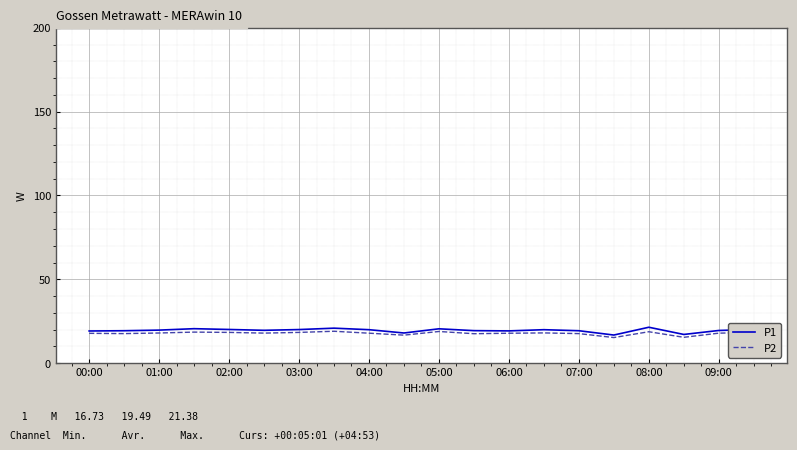

True or false: P1 has more than 0 points higher than both neighbors.

True